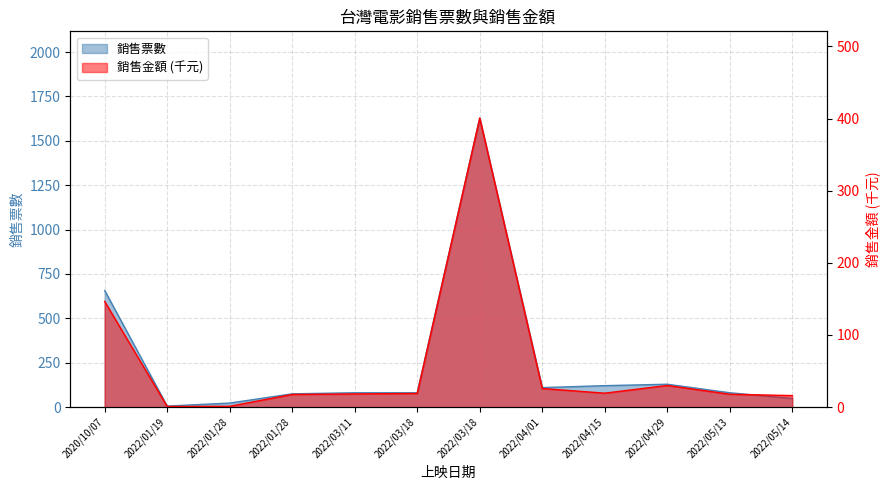

What is the average value of the 銷售票數 series?

253.4